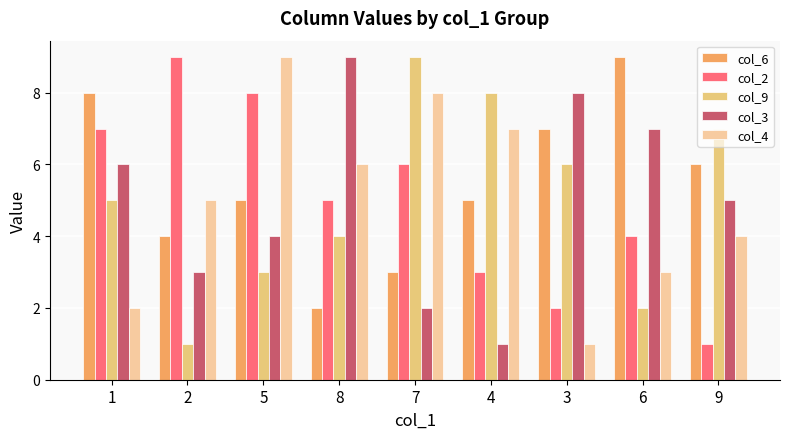

What is the difference between the col_4 values at 7 and 3?

7